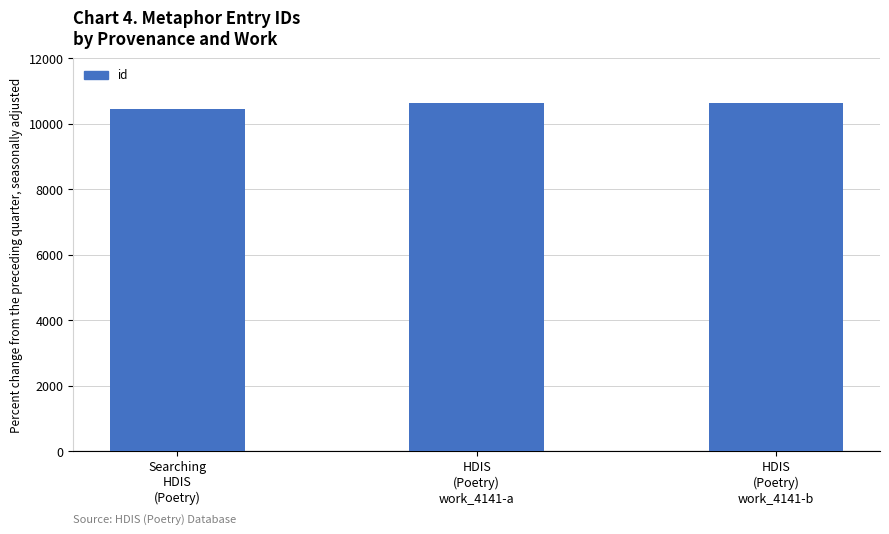

What is the value of the 2nd bar from the left?

10644